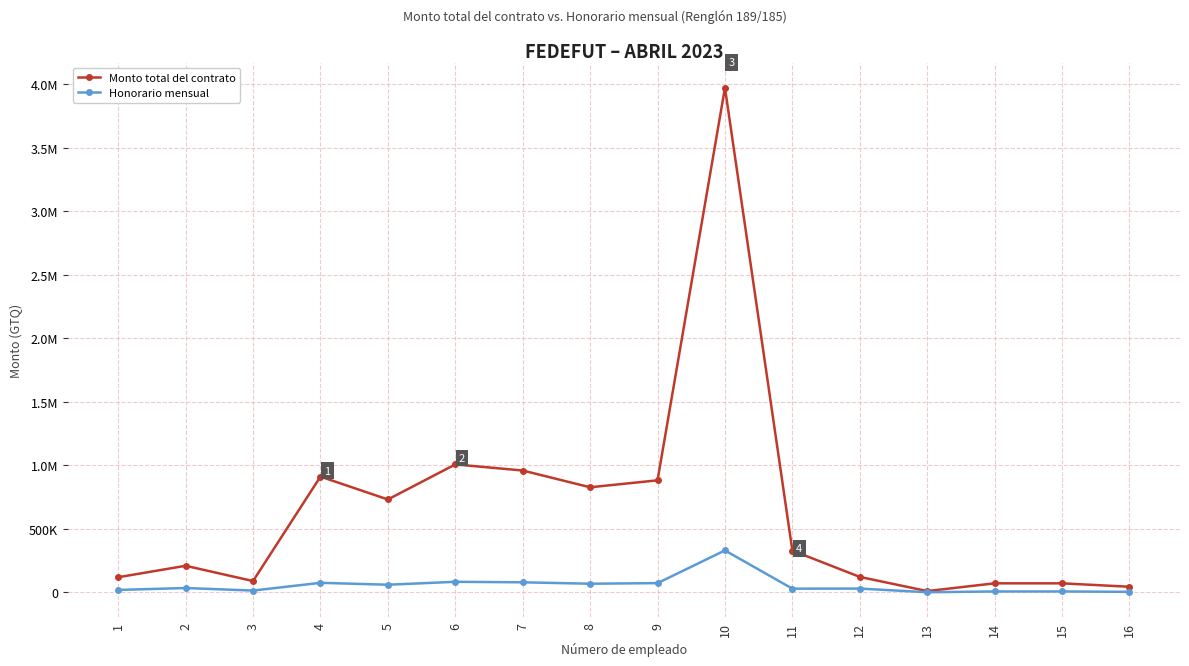

What is the difference between the Honorario mensual values at 10 and 2?

296048.6